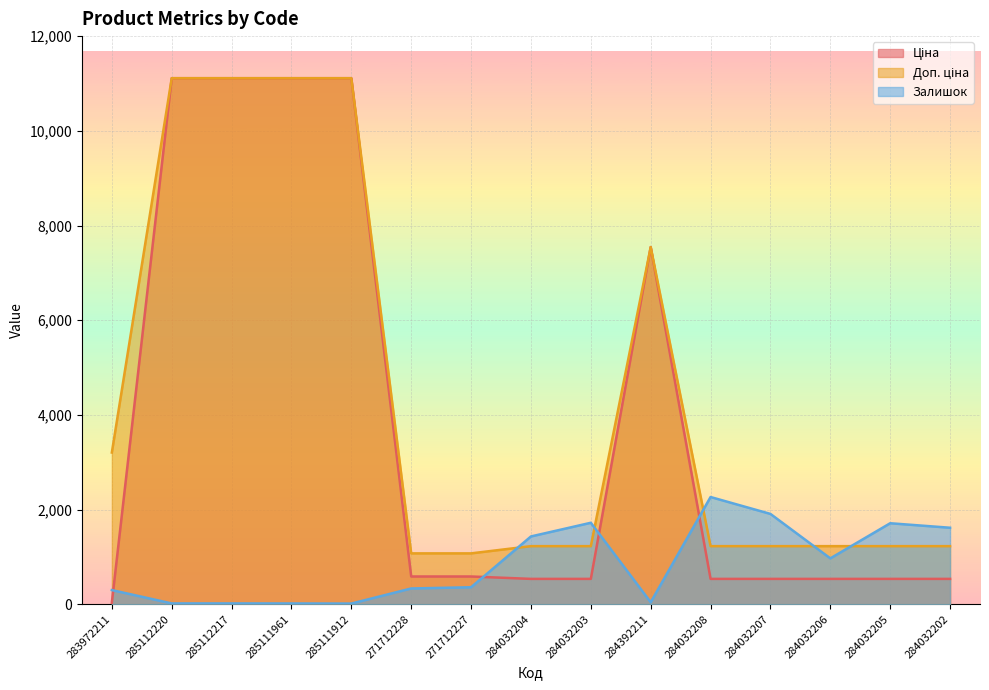

How many data points in Залишок are above 359?

7